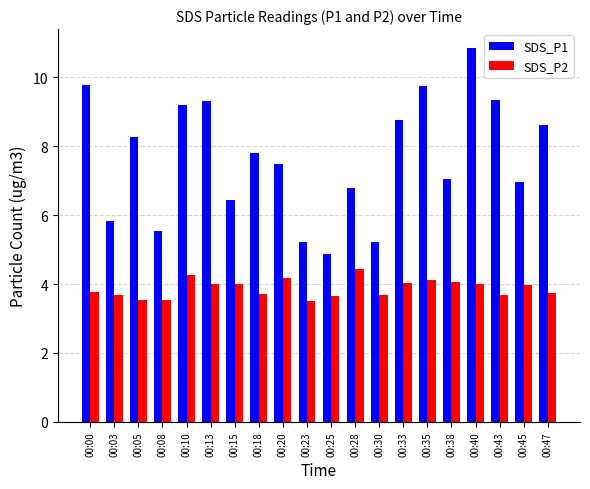

The SDS_P1 series shows 8.6 at 00:47. True or false?

True